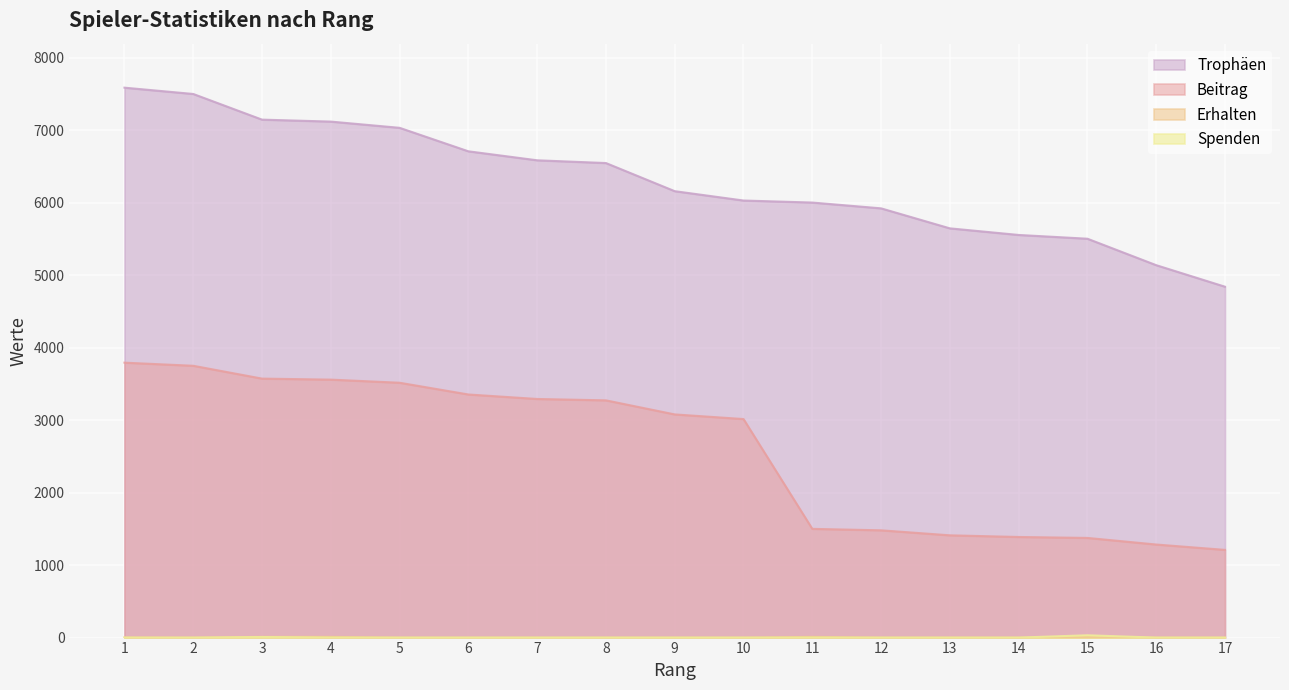

At how many categories does at least one series exceed 2366?

17